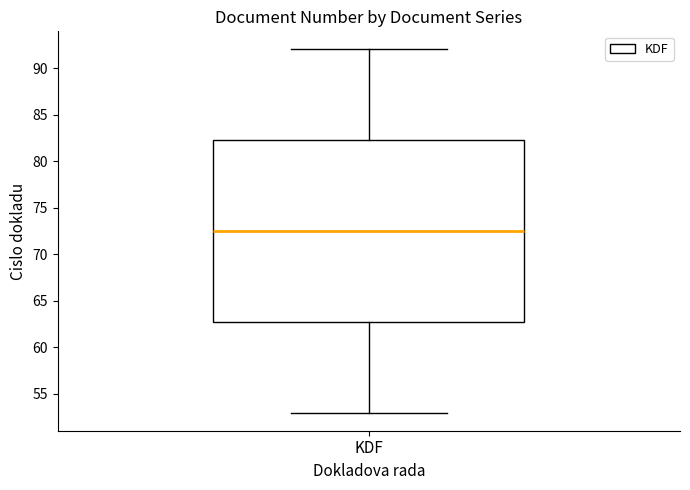

Where does the lower whisker of the box for KDF end on the y-axis? The values are not printed on the chart, so give them approximately, as read against the axis.

53.0